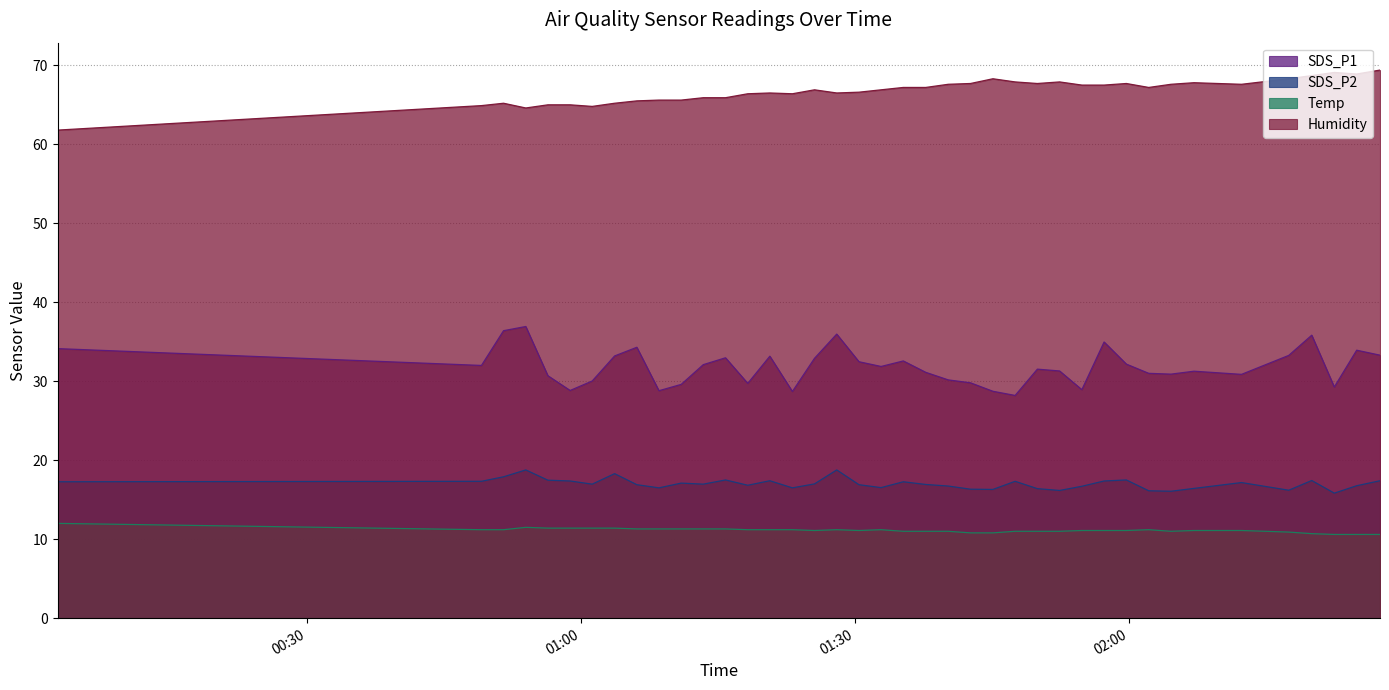

Count the number of data series in this chart.

4